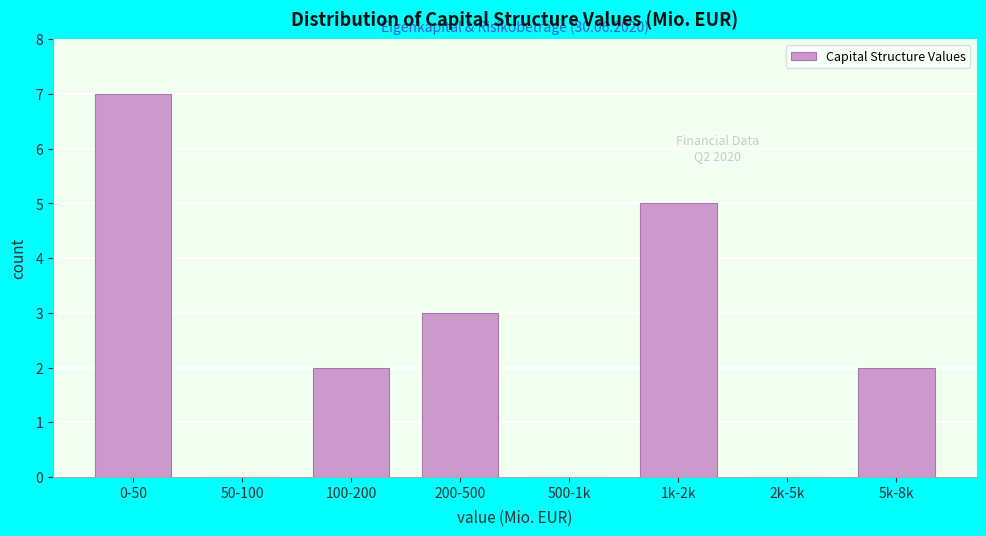

Reading left to right, what are all the values shown in this chart?

0-50=7	50-100=0	100-200=2	200-500=3	500-1k=0	1k-2k=5	2k-5k=0	5k-8k=2